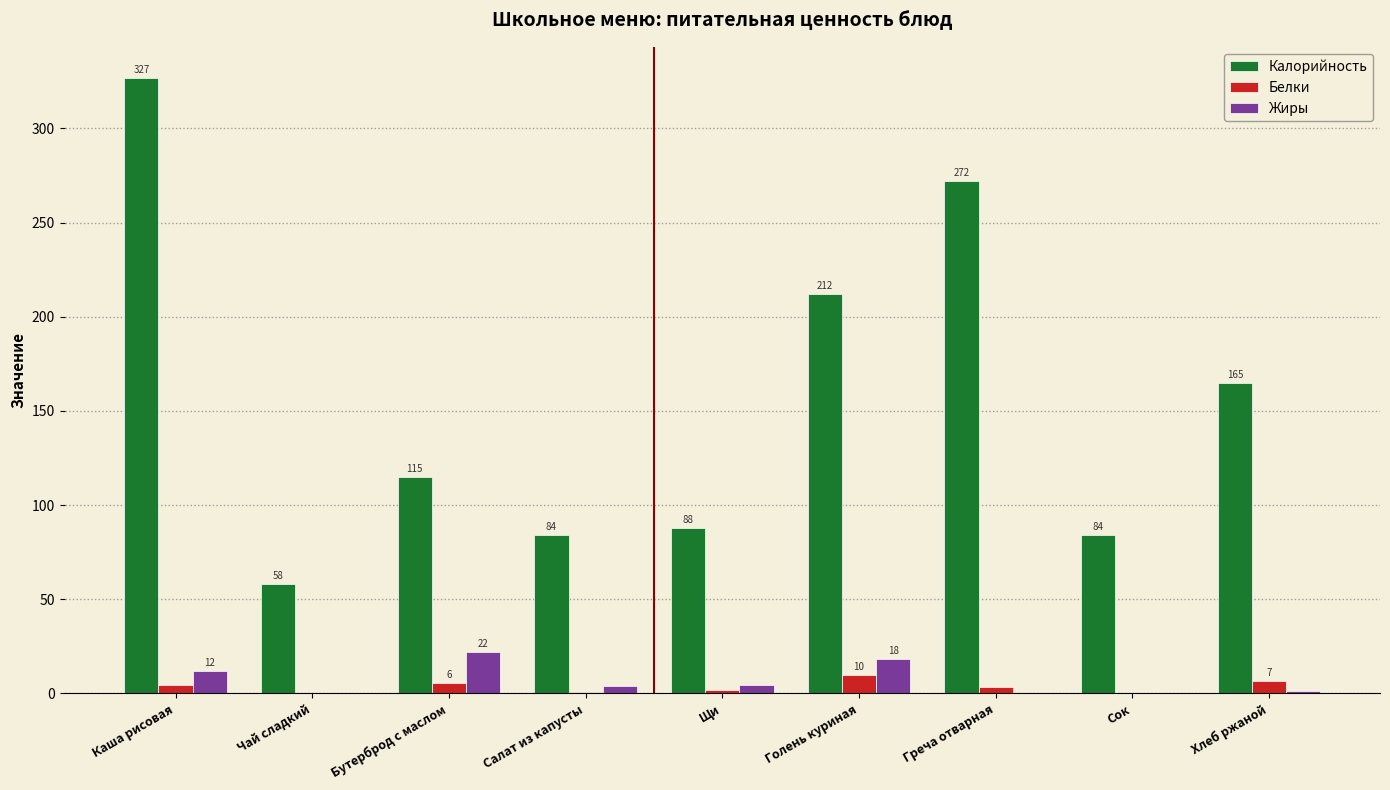

What is the maximum value for Жиры?

22.0